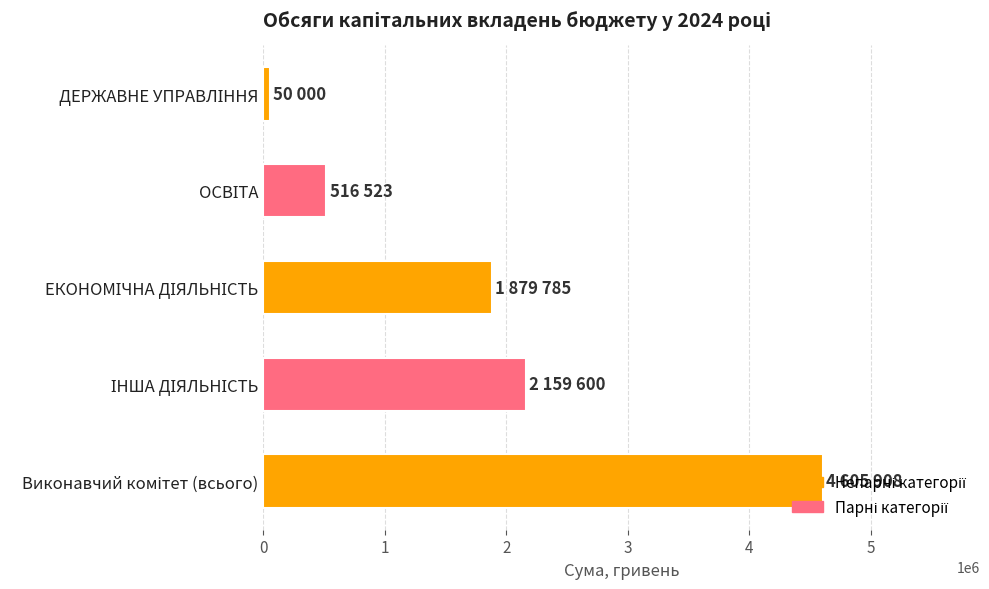

What is the sum of all values?

9211816